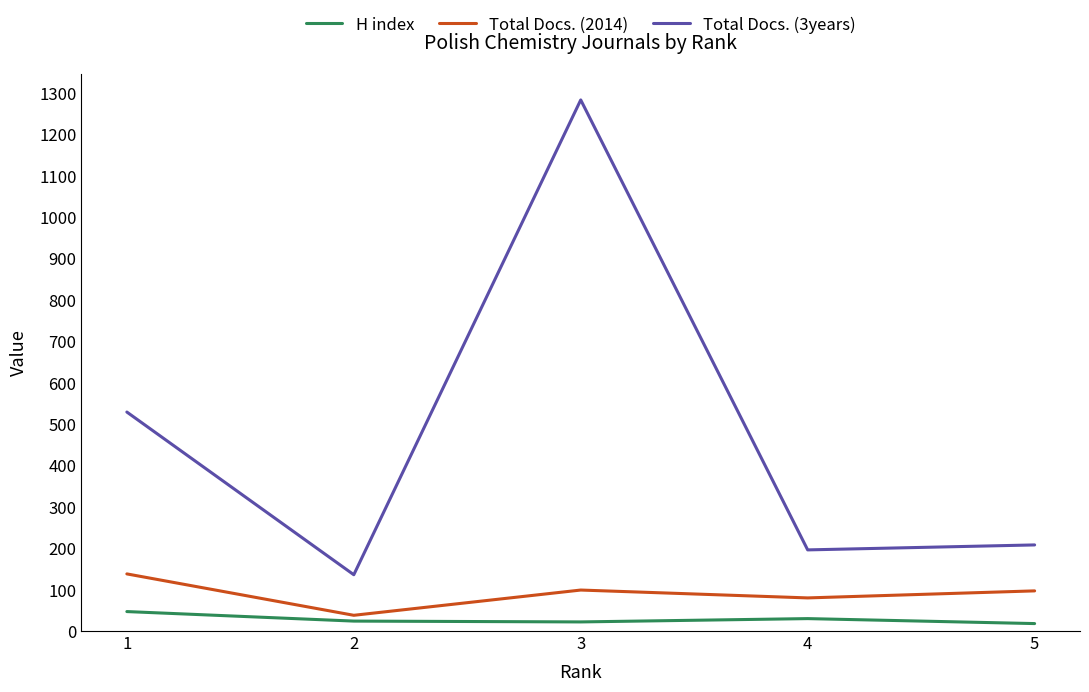

List the labels in order of Total Docs. (3years) value, largest first.

3, 1, 5, 4, 2